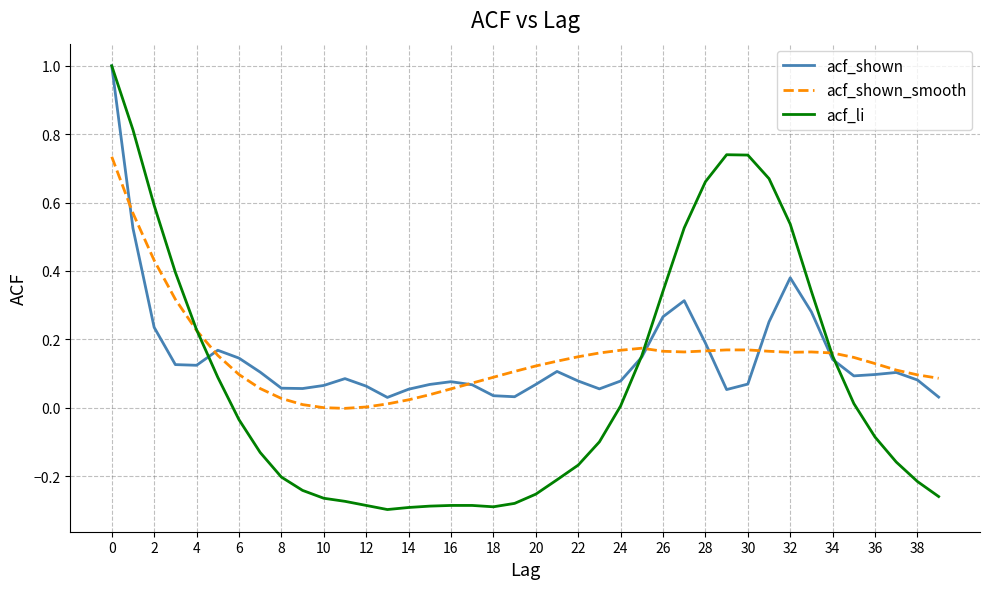

Which series has the largest range (max minus min)?

acf_li